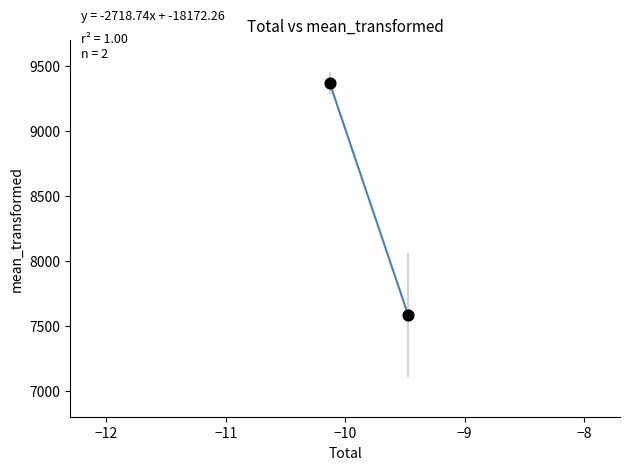

What is the range of X values (max minus min)?

0.7